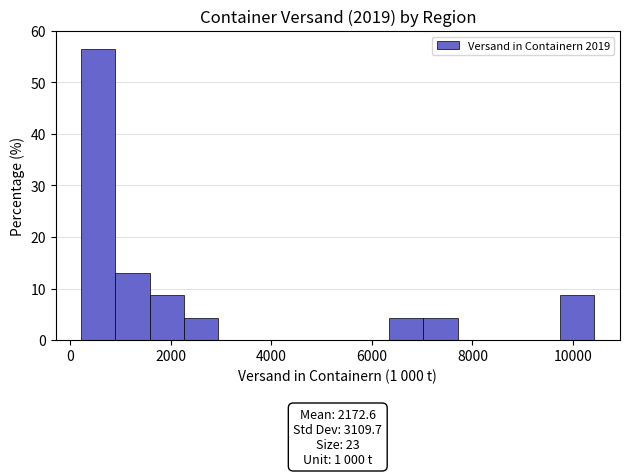

Around what value on the x-axis is the tallest bar? Give the approximate position of its centre, as read against the axis.

600